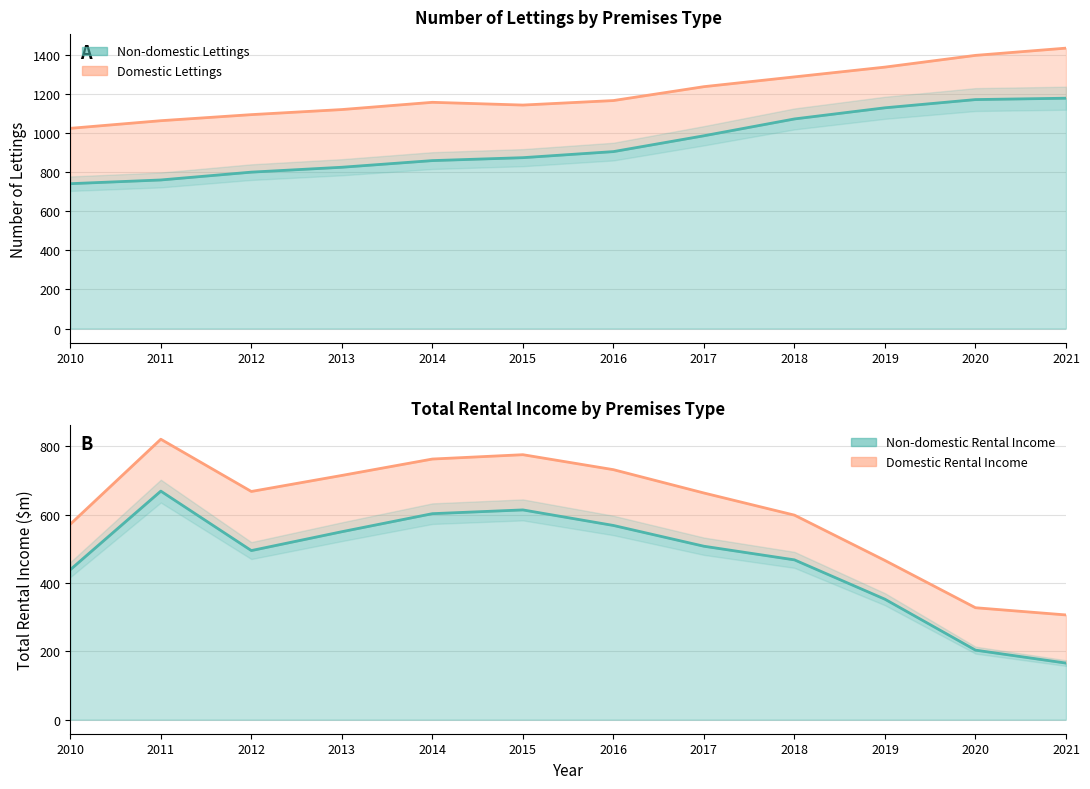

What is the highest value of the Non-domestic Rental Income series?

669.0